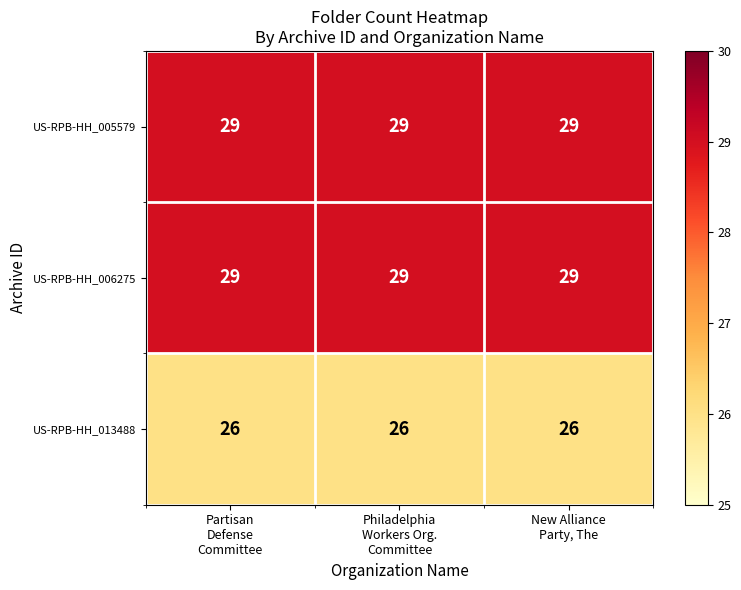

Count the number of categories in the chart.

3